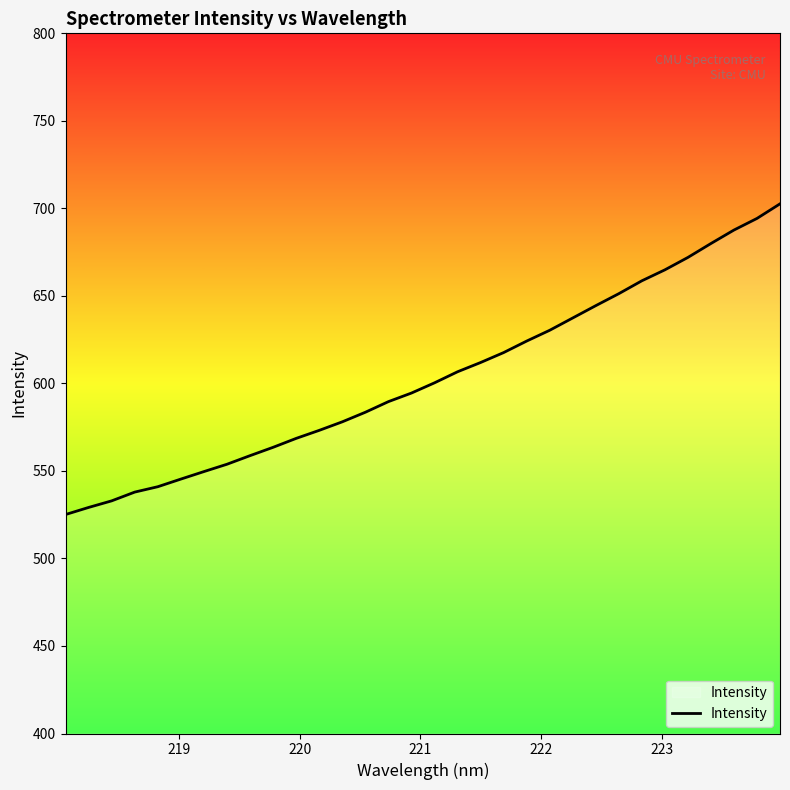

What is the minimum value shown in the chart?

525.1